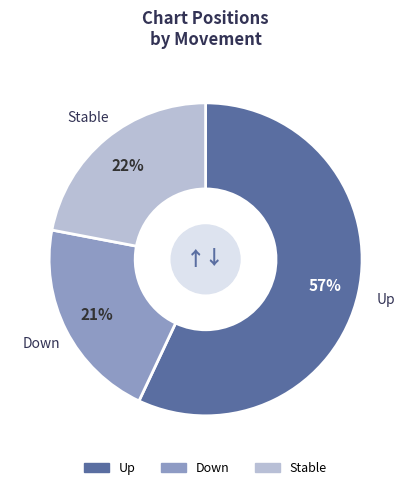

To the nearest percent, what portion does Stable represent?

22%